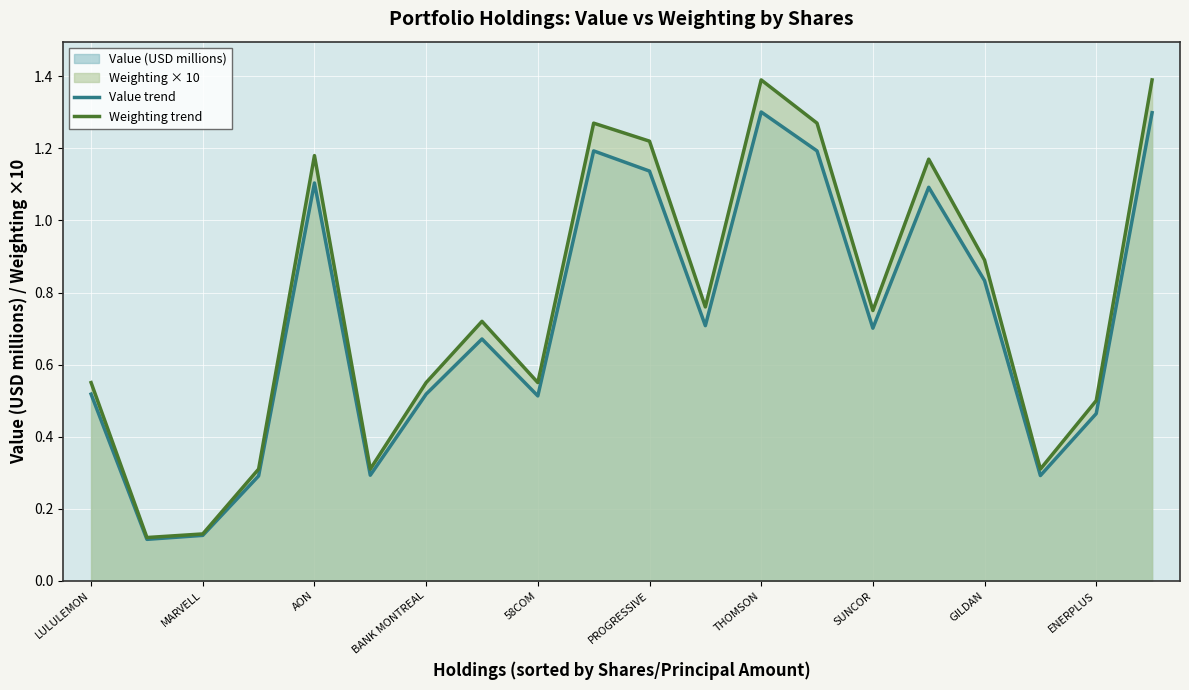

The Weighting trend series shows 0.5 at ENERPLUS. True or false?

True